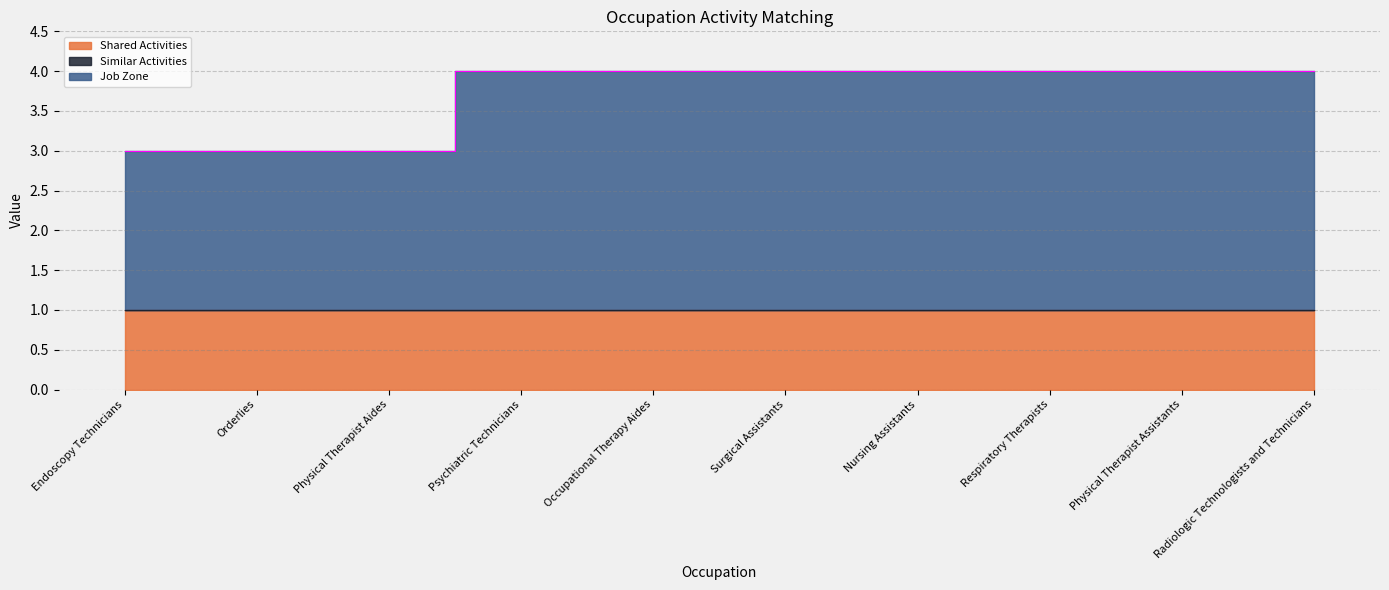

At Endoscopy Technicians, list the series in order from largest to smallest.

Job Zone, Shared Activities, Similar Activities